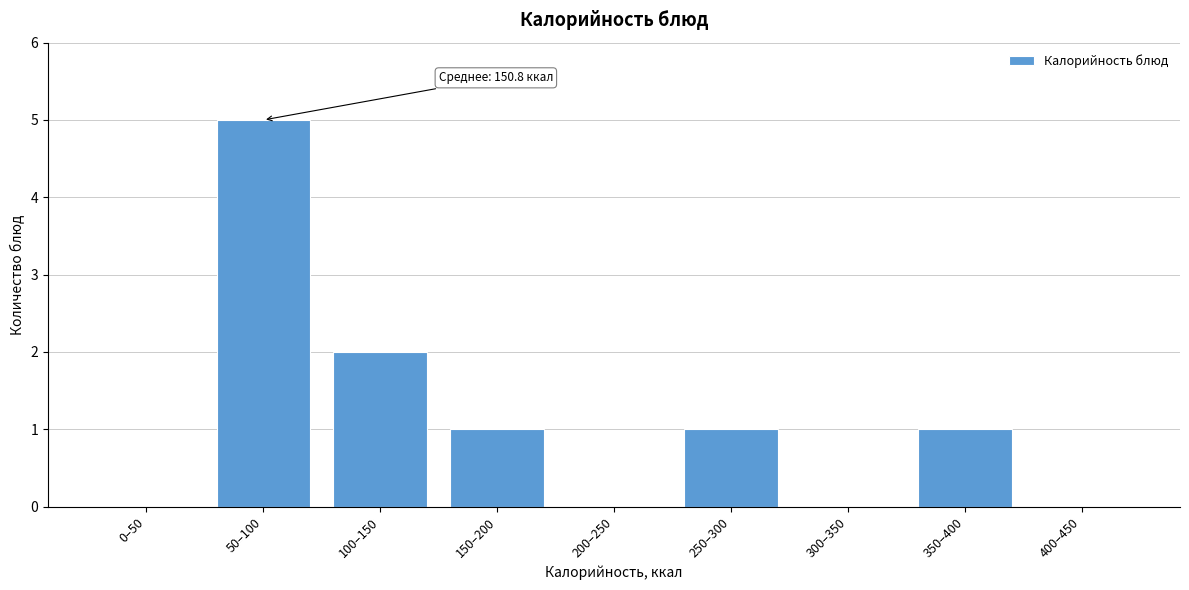

Reading right to left, transcribe all the data shown in this chart.

400–450=0	350–400=1	300–350=0	250–300=1	200–250=0	150–200=1	100–150=2	50–100=5	0–50=0